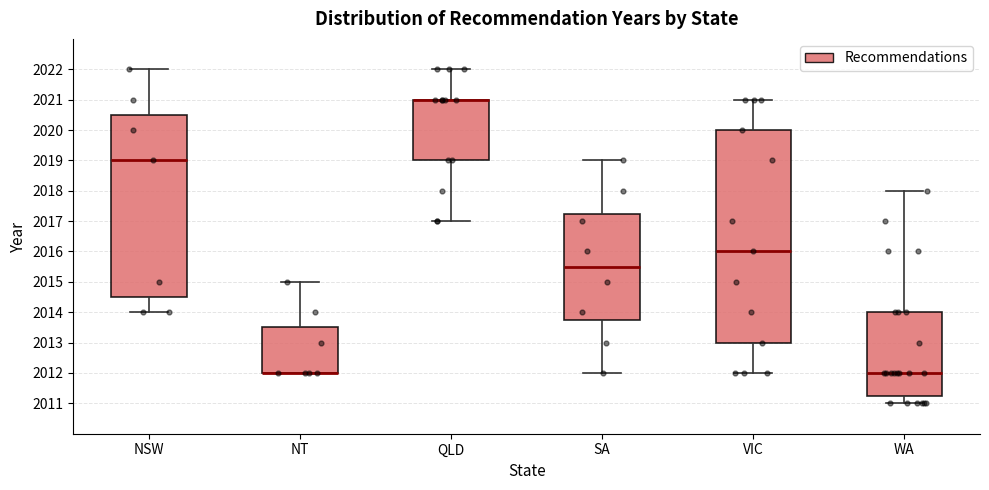

Where does the upper whisker of the box for NT end on the y-axis? The values are not printed on the chart, so give them approximately, as read against the axis.

2015.0